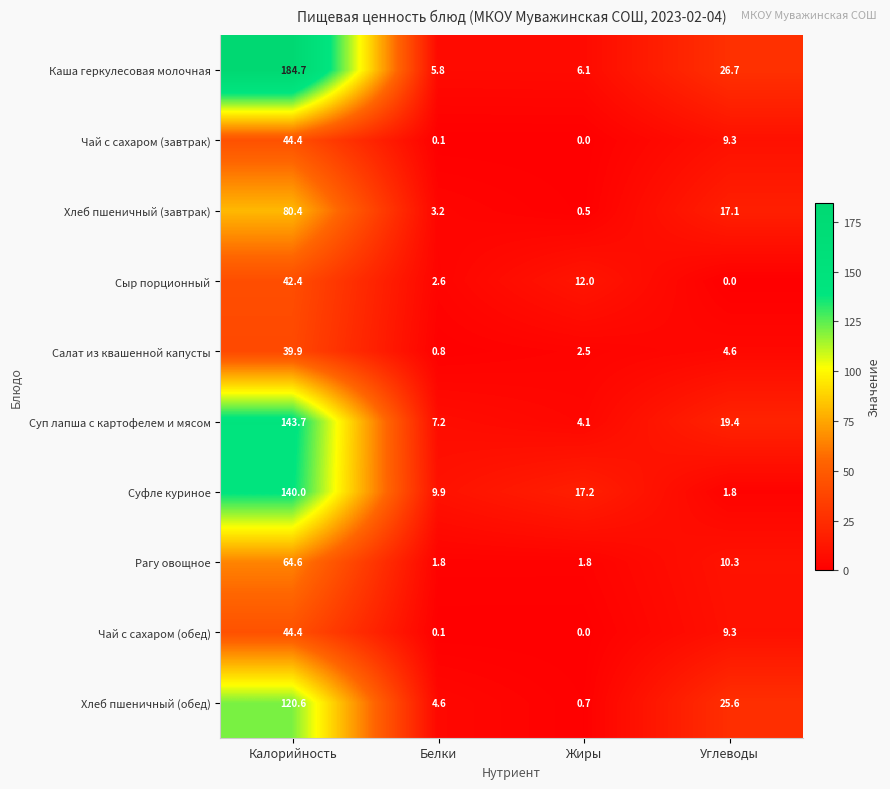

Which series changed the most between Калорийность and Жиры?

Каша геркулесовая молочная